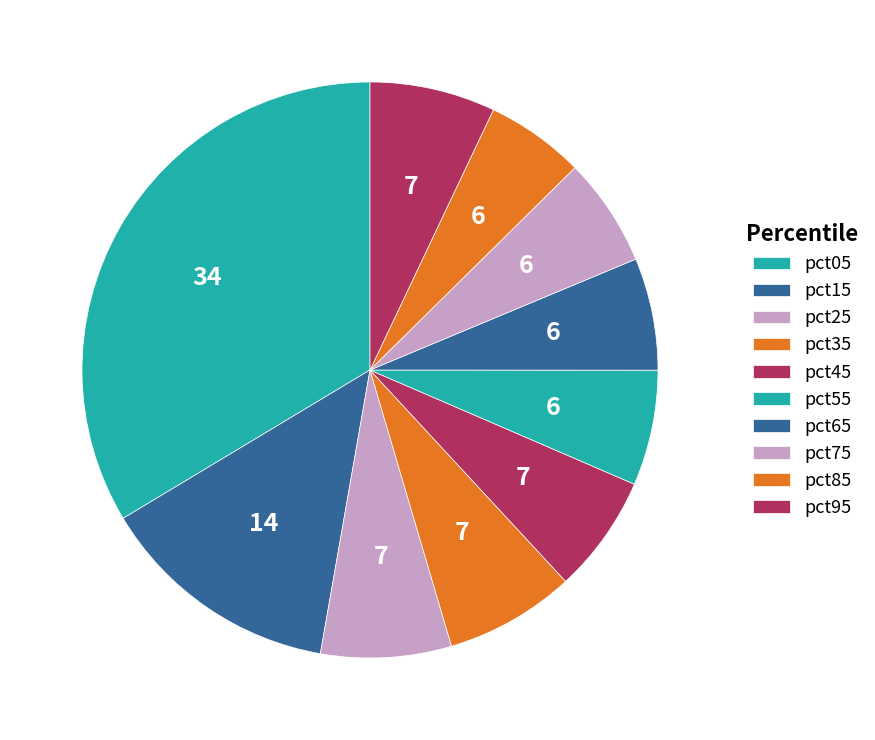

Rank the categories by value from lowest to highest.

pct85, pct75, pct65, pct55, pct45, pct95, pct35, pct25, pct15, pct05